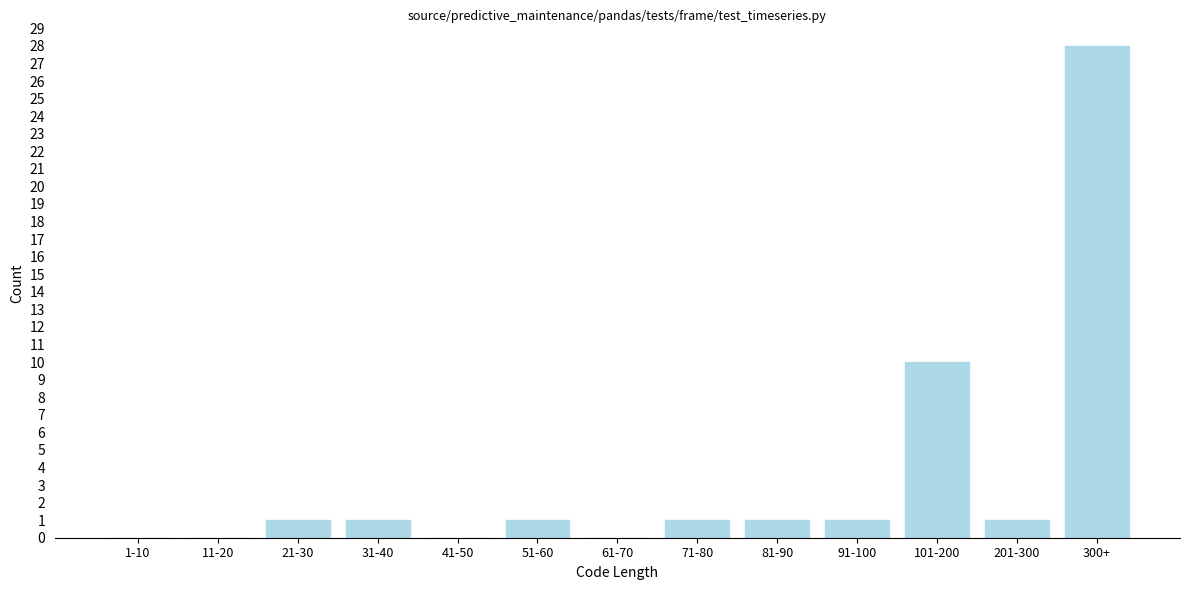

Reading left to right, extract all data points from this chart.

1-10=0	11-20=0	21-30=1	31-40=1	41-50=0	51-60=1	61-70=0	71-80=1	81-90=1	91-100=1	101-200=10	201-300=1	300+=28